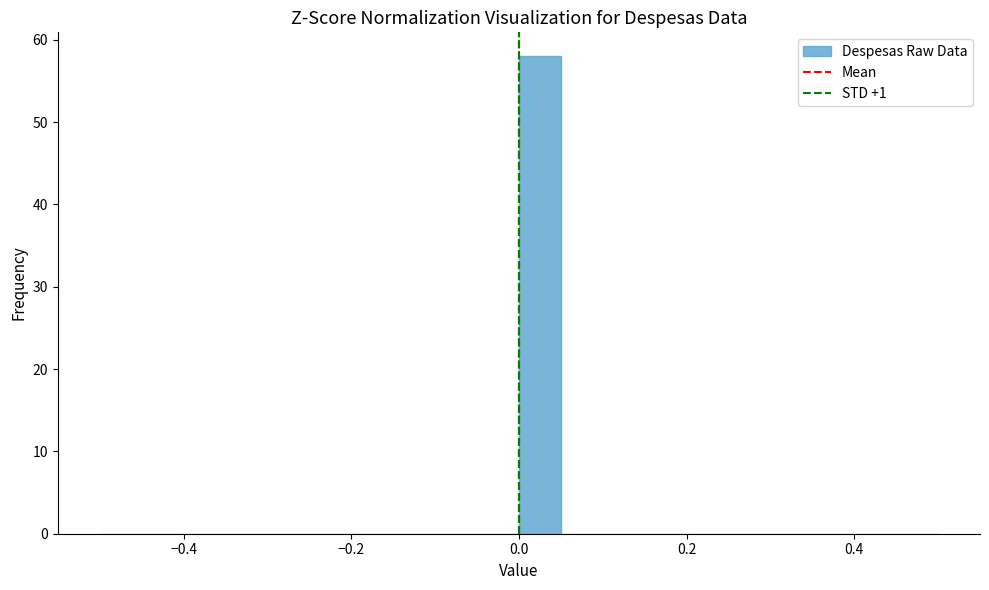

Around what value on the x-axis is the tallest bar? Give the approximate position of its centre, as read against the axis.

0.02